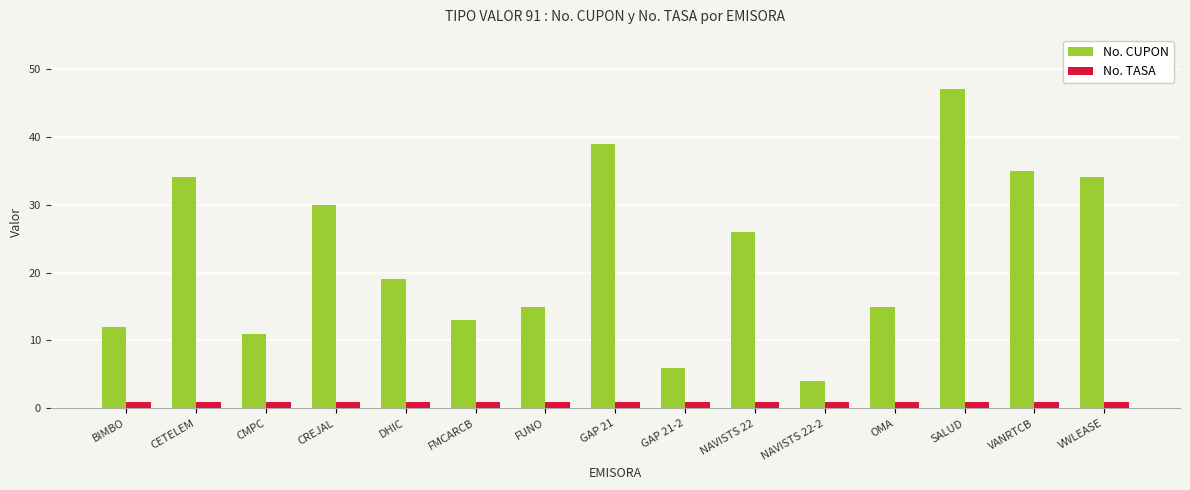

What are all the series names shown in the legend?

No. CUPON, No. TASA